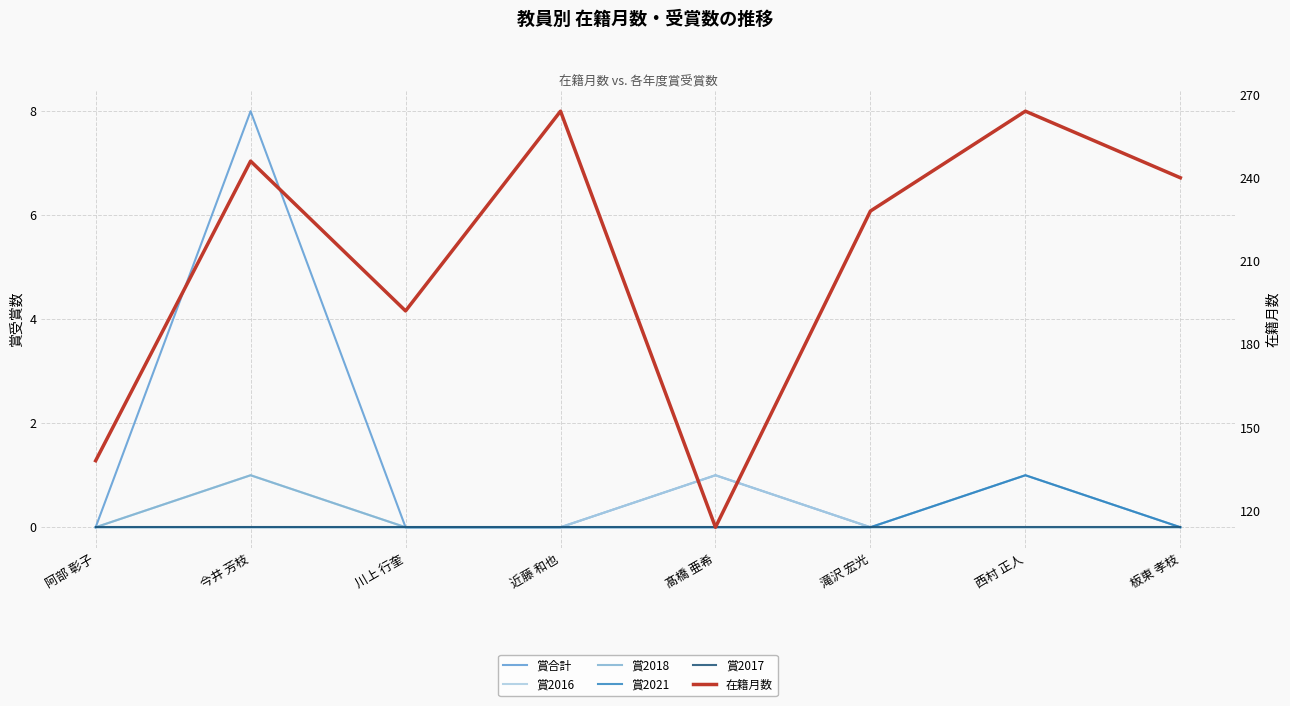

Which category has the highest value in the 賞合計 series?

今井 芳枝